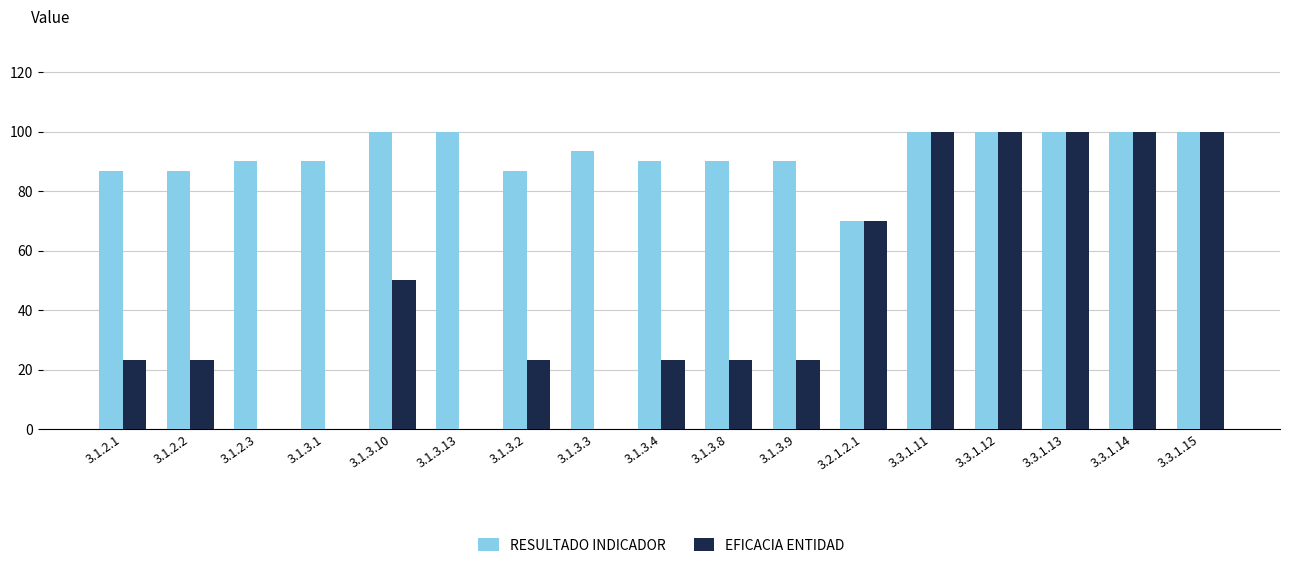

What is the maximum value for EFICACIA ENTIDAD?

100.0